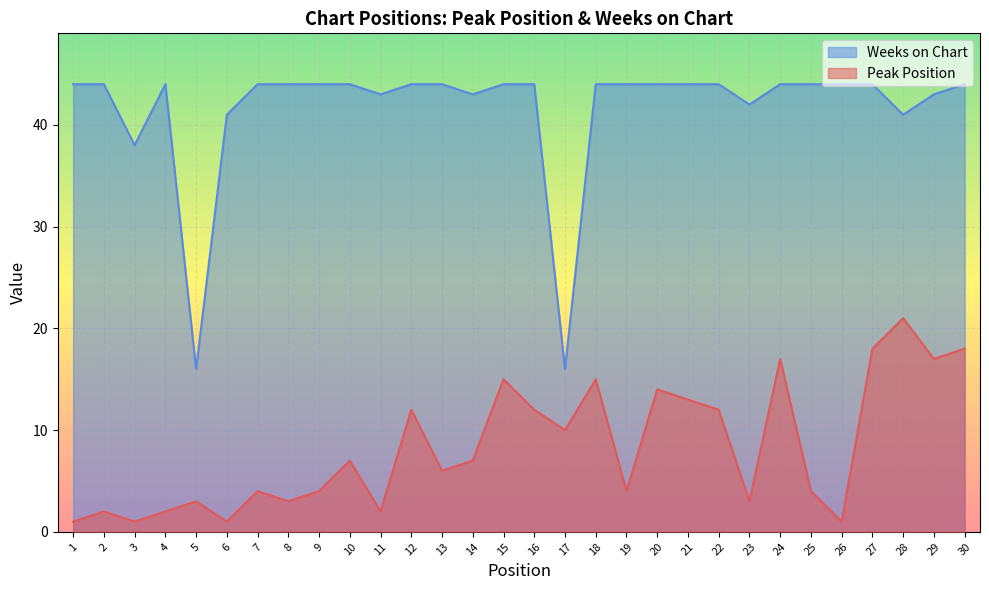

True or false: Weeks on Chart has a value of 44 at 18.

True